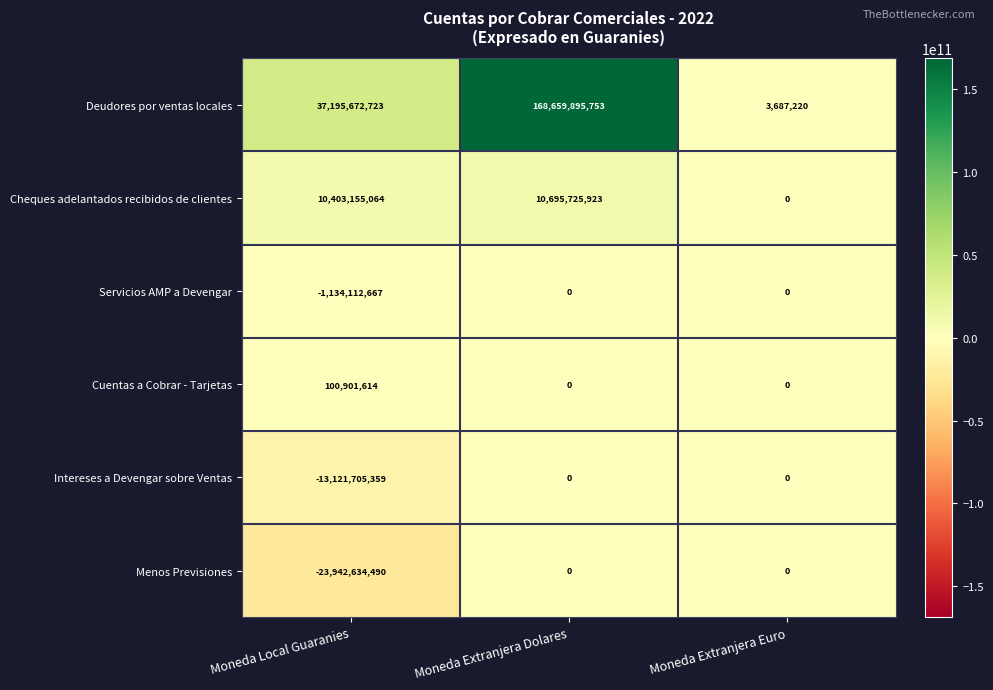

Which series has the widest spread of values?

Deudores por ventas locales